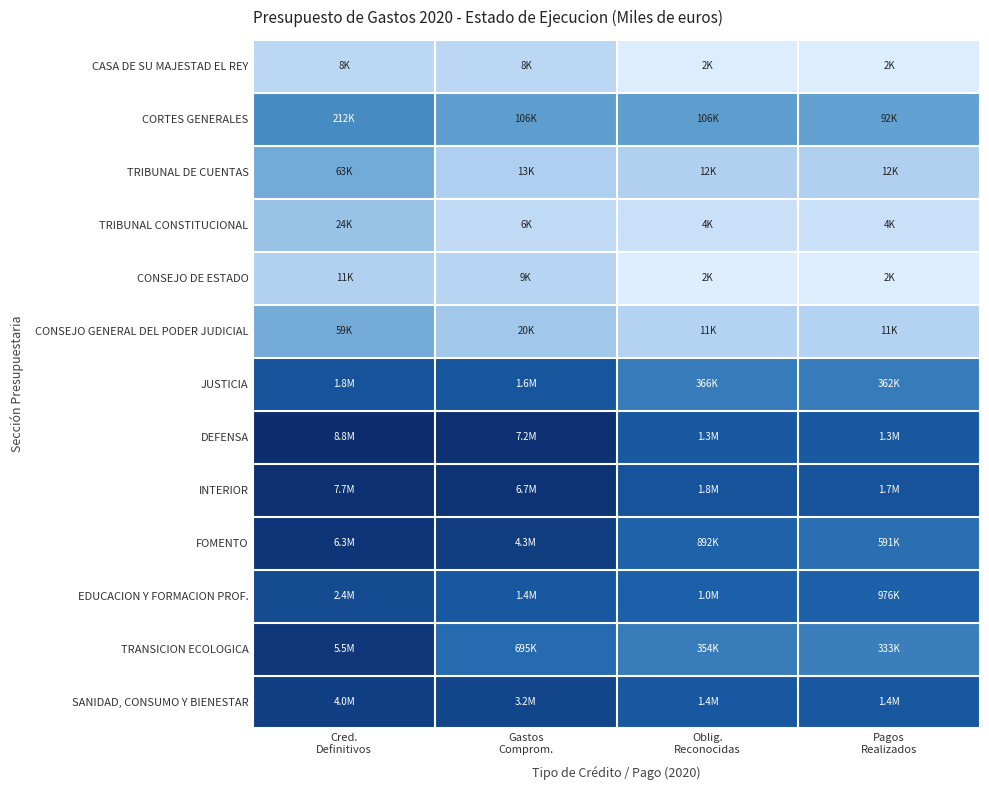

Between Cred. Definitivos and Gastos Comprom., which series saw the biggest shift?

TRANSICION ECOLOGICA